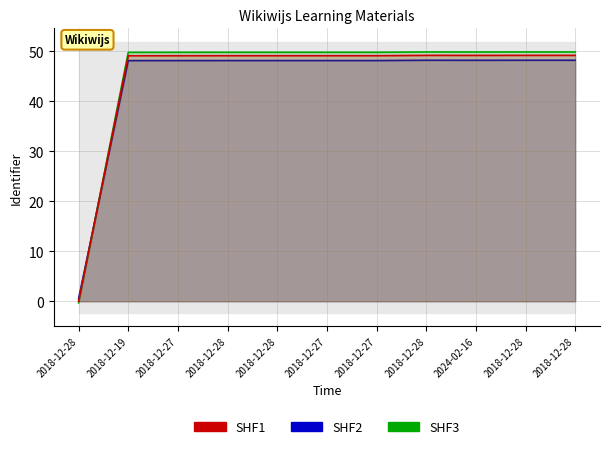

What value does the SHF2 series have at 2018-12-28?

48.2